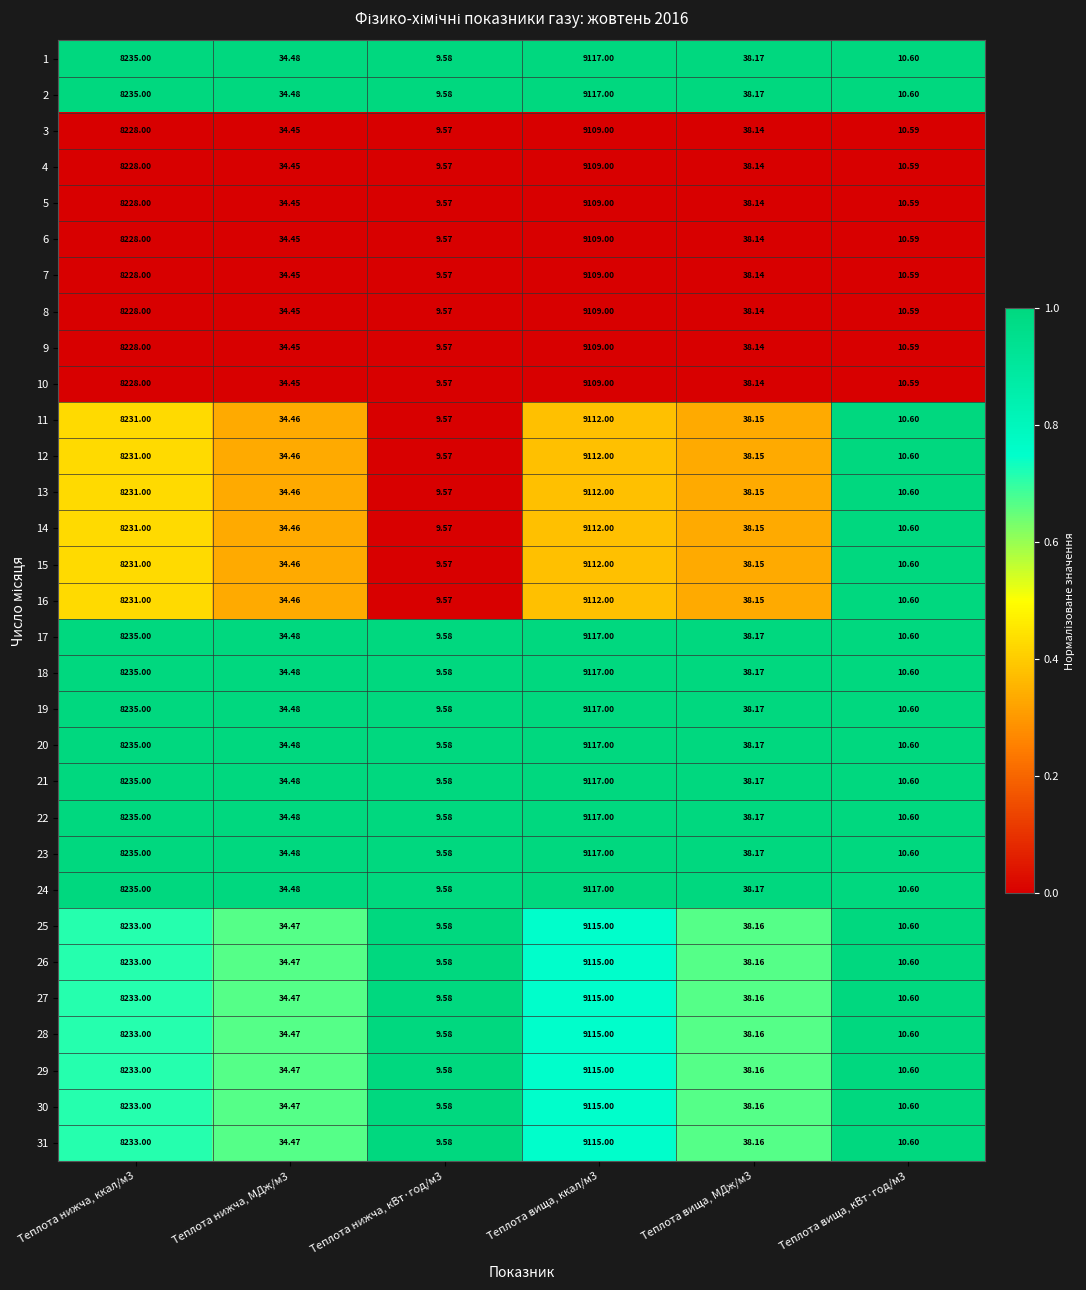

What is the total value across all series at Теплота нижча, ккал/м3?

255191.0